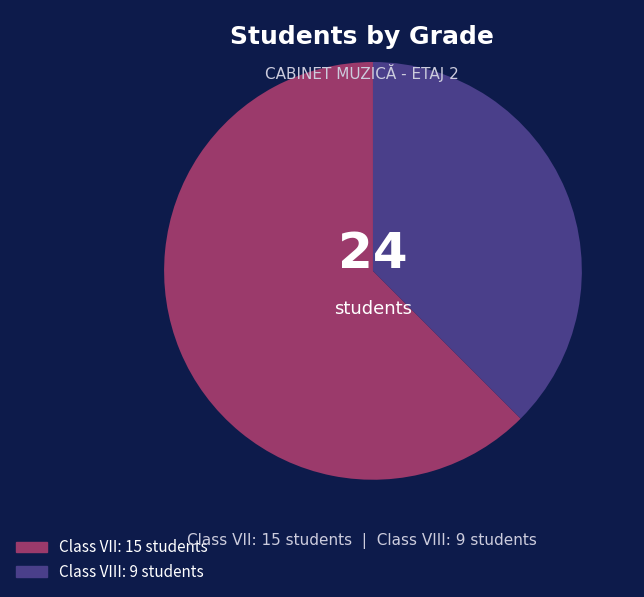

Is there any slice that represents more than half of the pie?

Yes